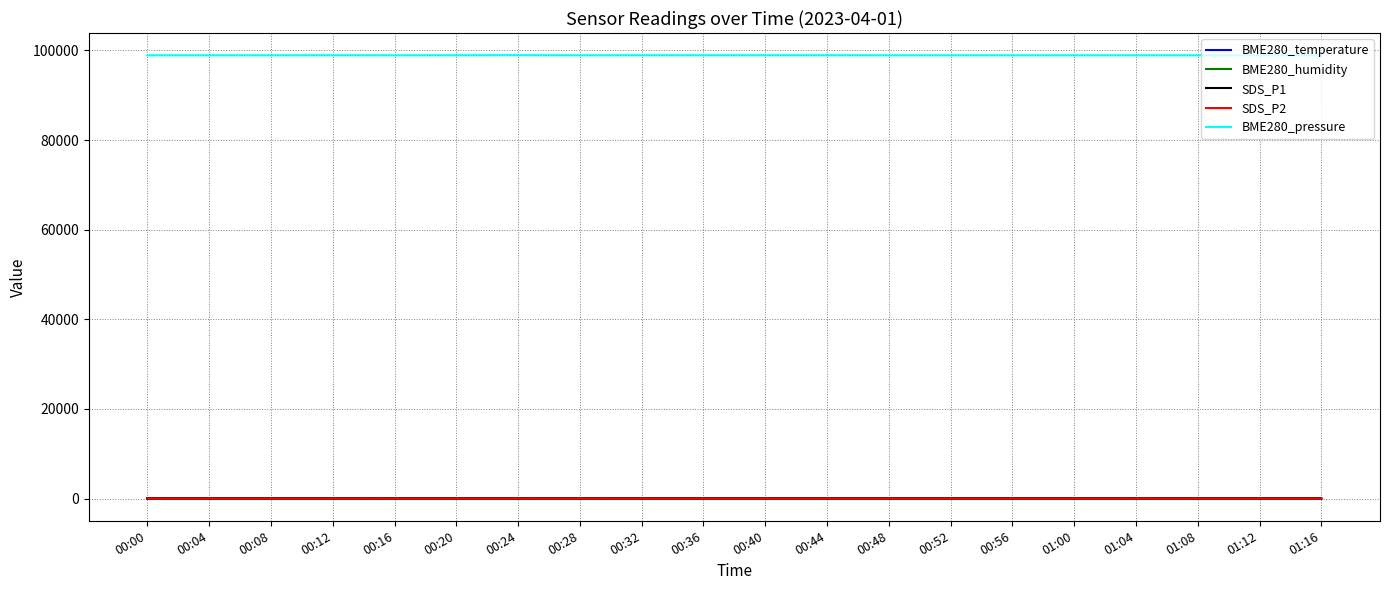

What is the average value of the SDS_P1 series?

0.9